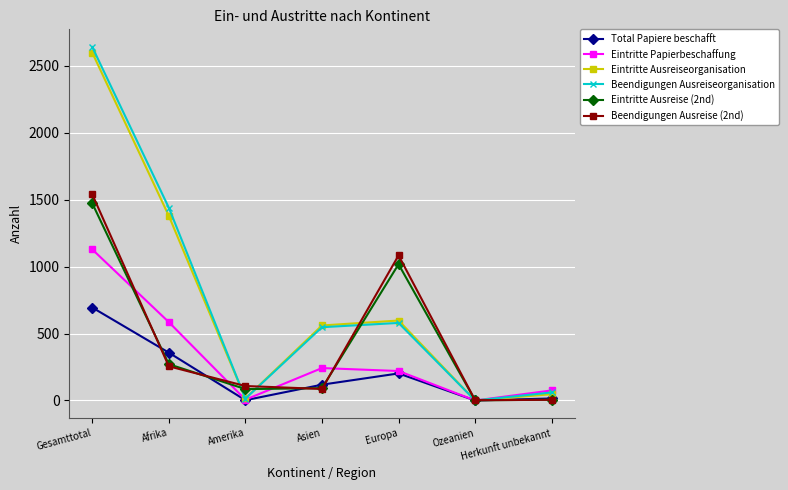

Which series has the widest spread of values?

Beendigungen Ausreiseorganisation